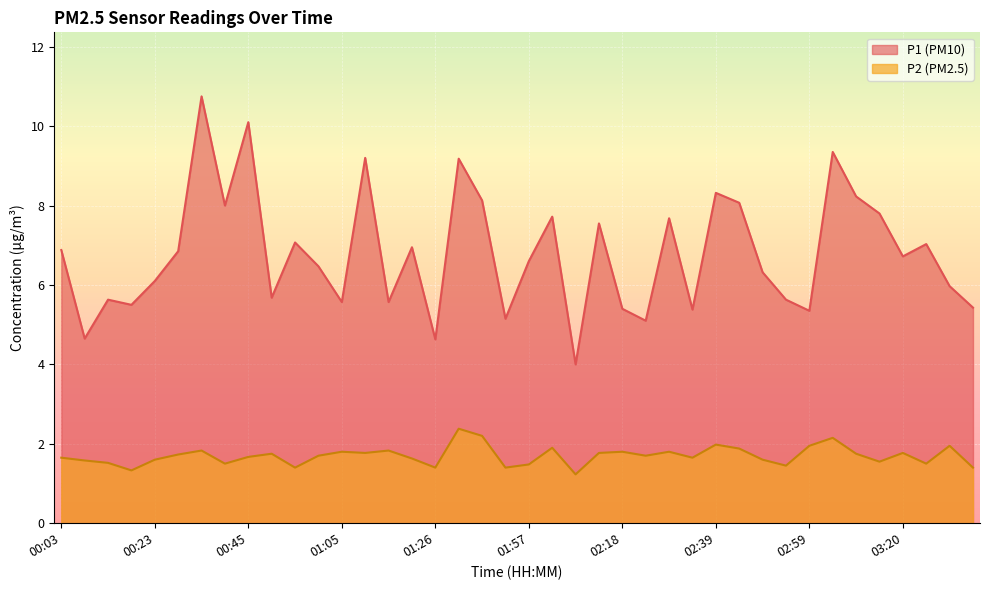

What is the maximum value shown in the chart?

10.8